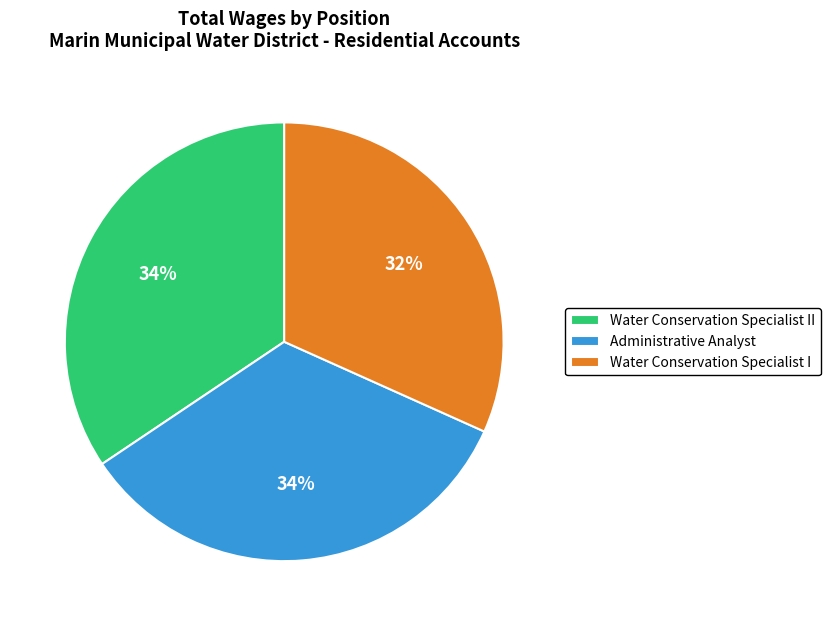

Is the sum of Water Conservation Specialist I and Administrative Analyst greater than half?

Yes